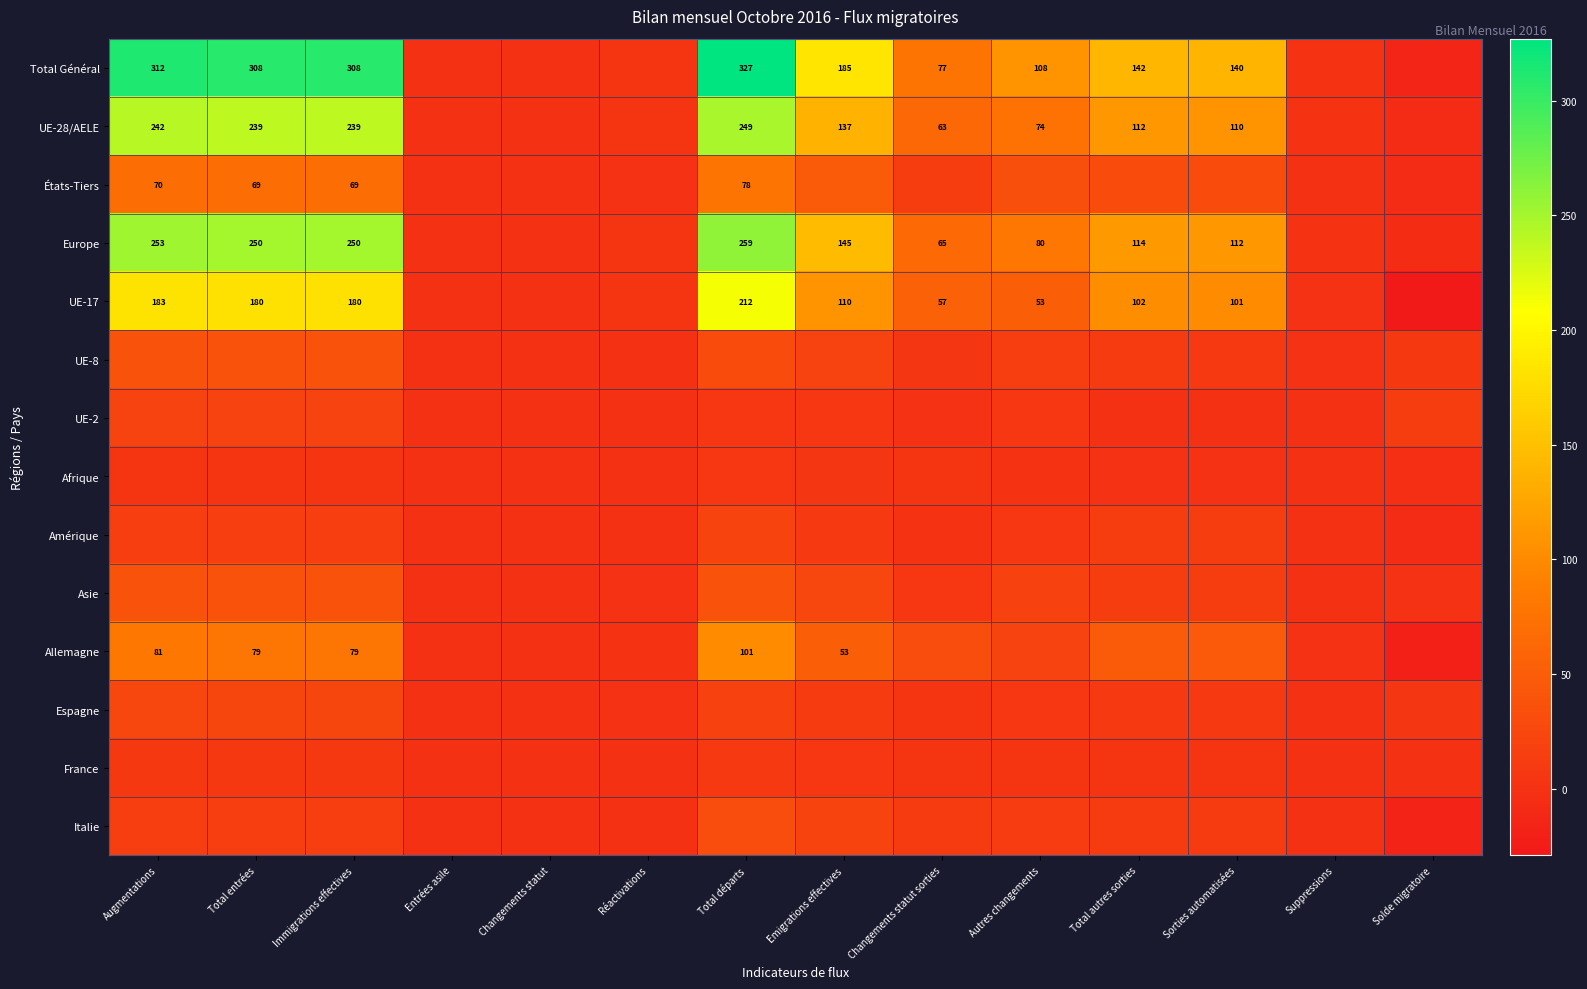

The Total Général series shows 97 at Total autres sorties. True or false?

False